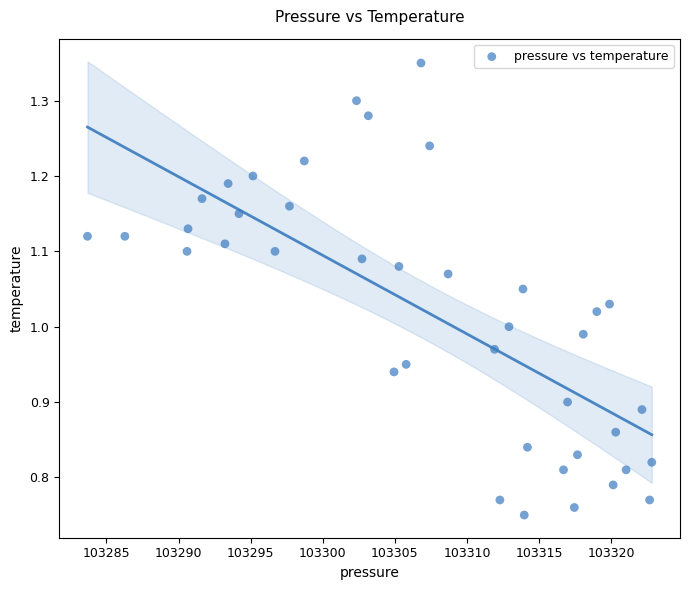

What is the range of X values (max minus min)?

39.1